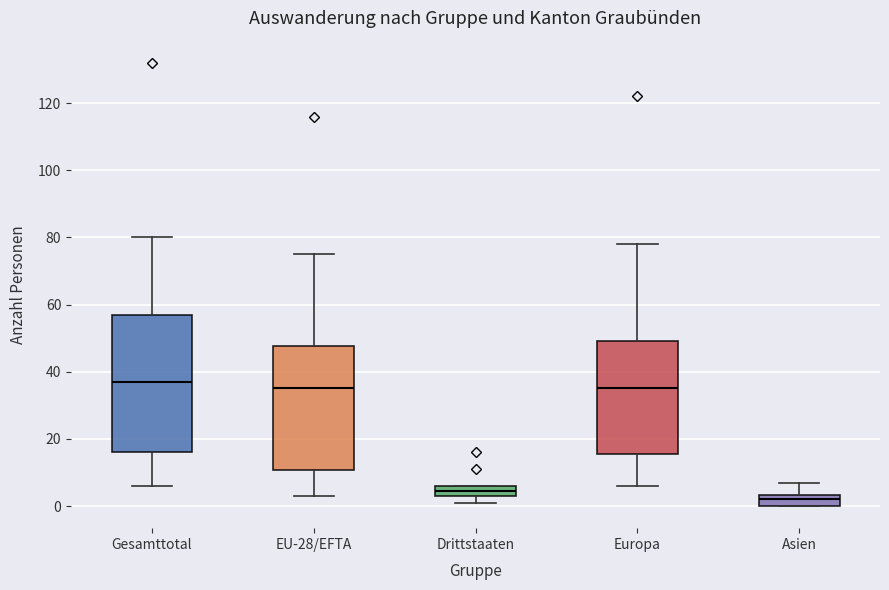

Reading left to right, transcribe this box plot: for each box, give where its median line is, the range the box spans, and where its two whiskers end, as read against the y-axis. The values are not printed on the chart, so give them approximately, as read against the axis.

Gesamttotal: median 38, box 16 to 56, whiskers 6 to 80
EU-28/EFTA: median 36, box 10 to 48, whiskers 4 to 76
Drittstaaten: median 4 (inside the box), box 4 to 6, whiskers 2 to 6
Europa: median 36, box 16 to 50, whiskers 6 to 78
Asien: median 2, box 0 to 4, whiskers 0 to 8